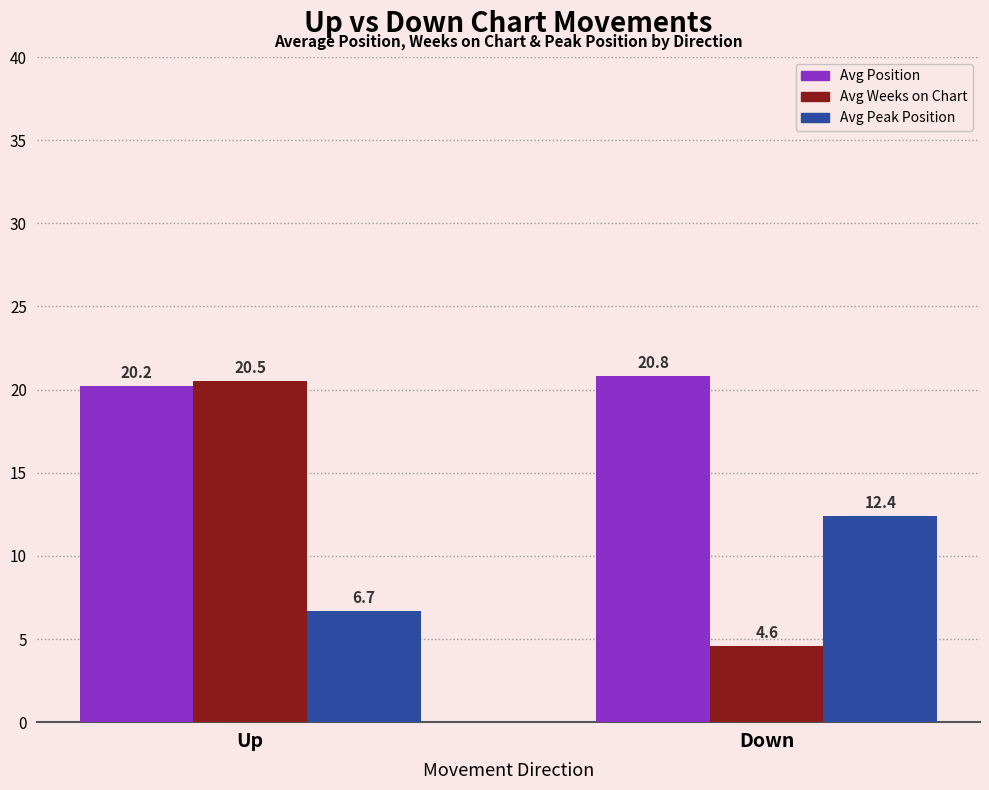

What is the maximum value shown in the chart?

20.8